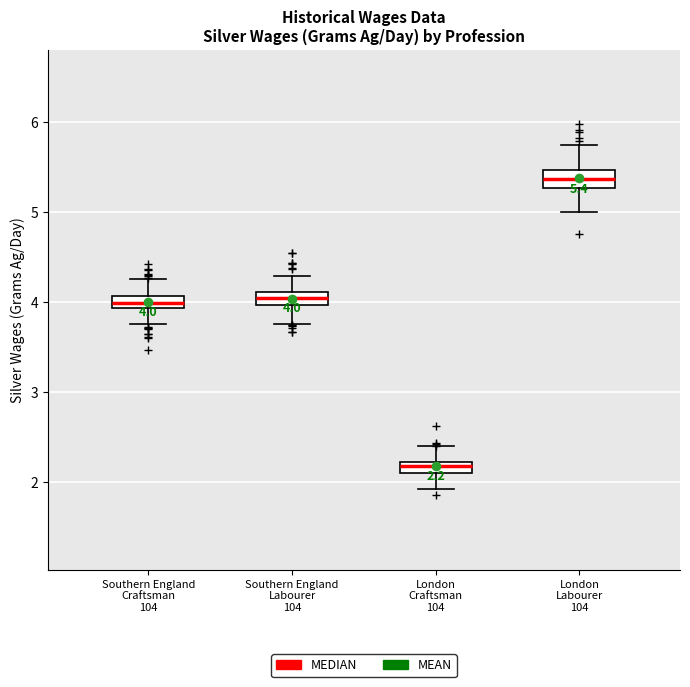

Which box's median line is the highest?

London Labourer 104